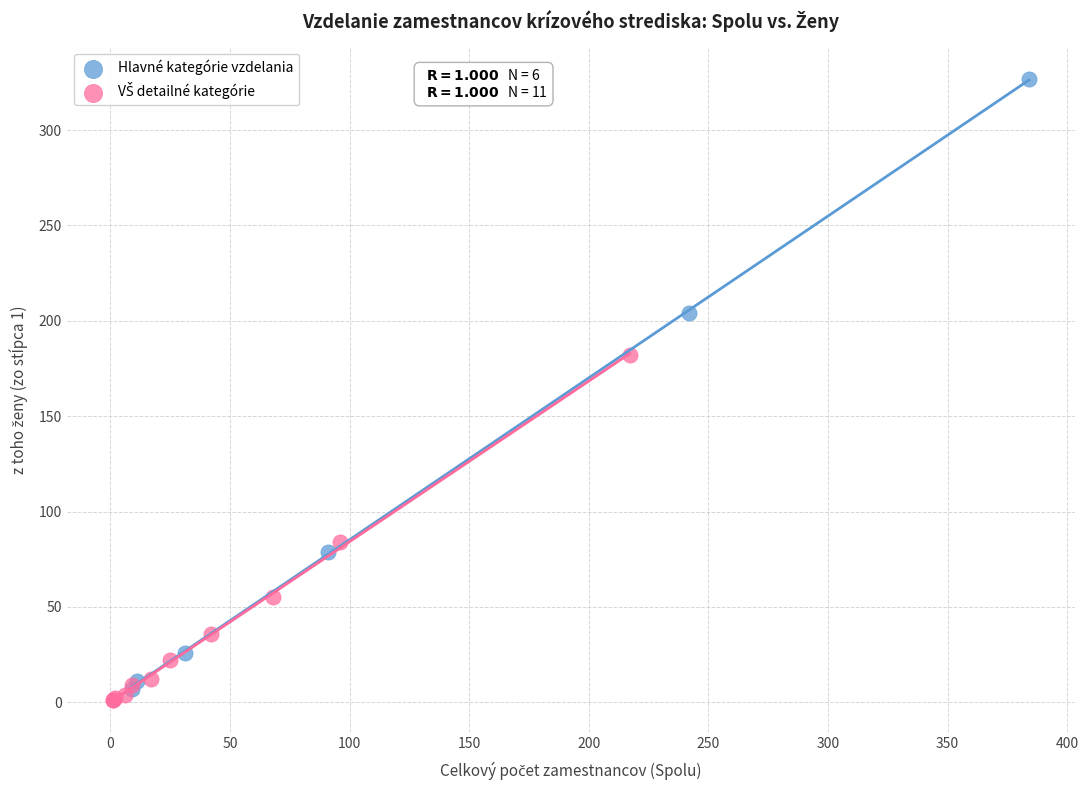

Which series reaches the maximum Y coordinate?

Hlavné kategórie vzdelania